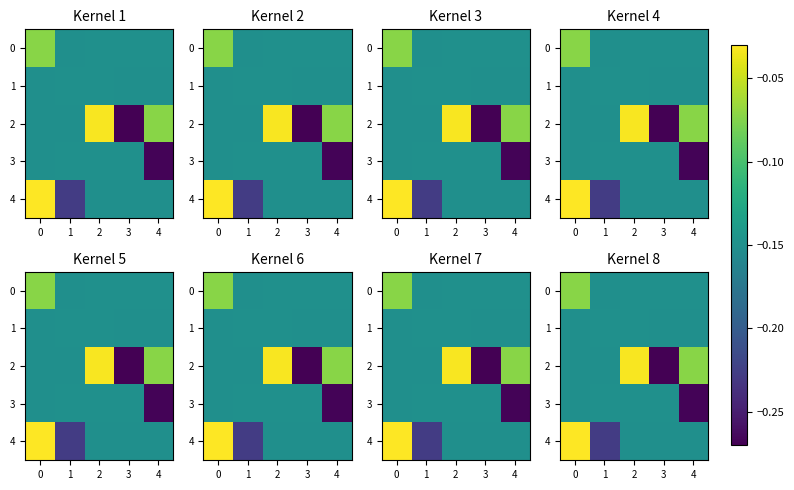

True or false: 3 has a value of -0.2 at 1.

False